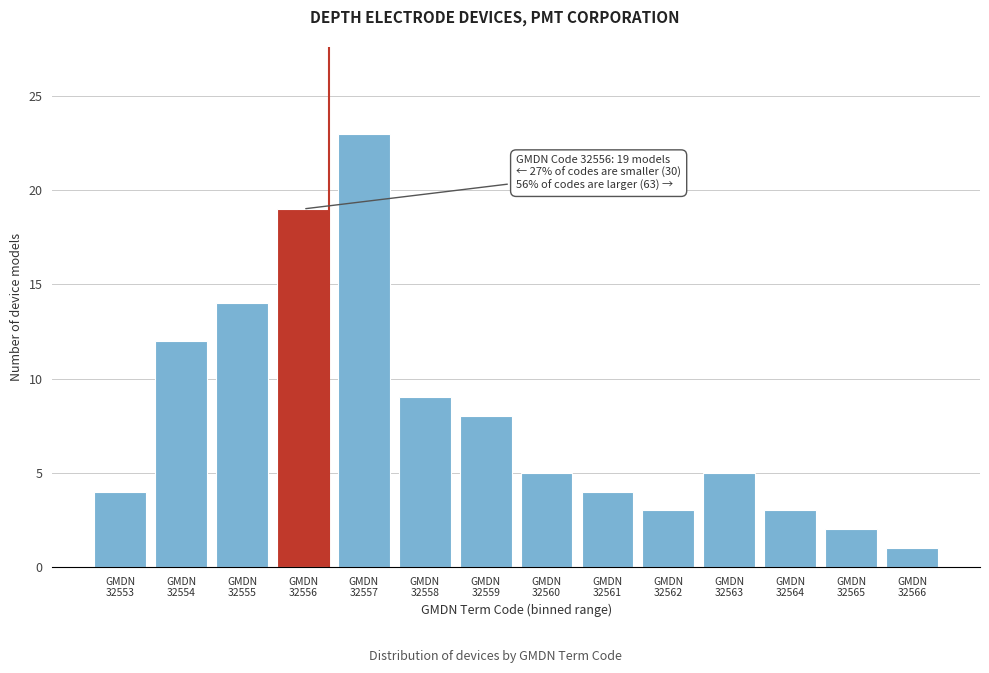

Reading right to left, extract all data points from this chart.

1	2	3	5	3	4	5	8	9	23	19	14	12	4